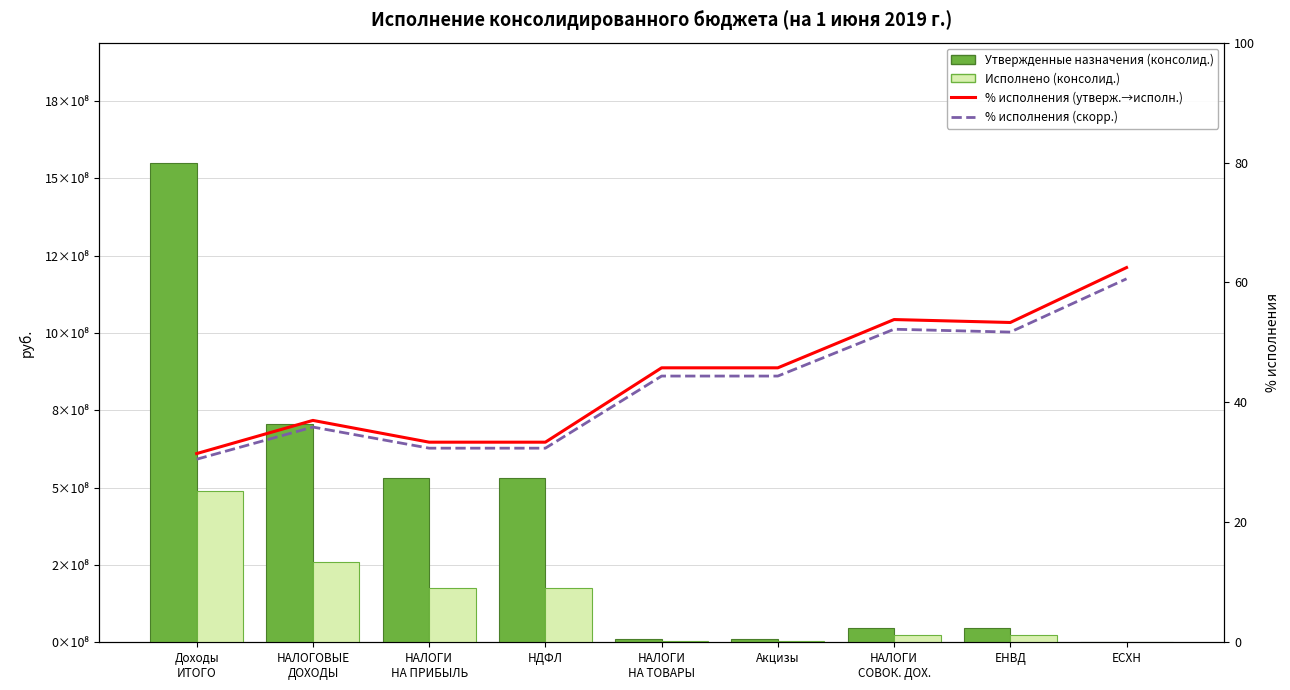

List the series in order of their peak value, highest first.

Утвержденные назначения (консолид.), Исполнено (консолид.), % исполнения (утверж.→исполн.), % исполнения (скорр.)